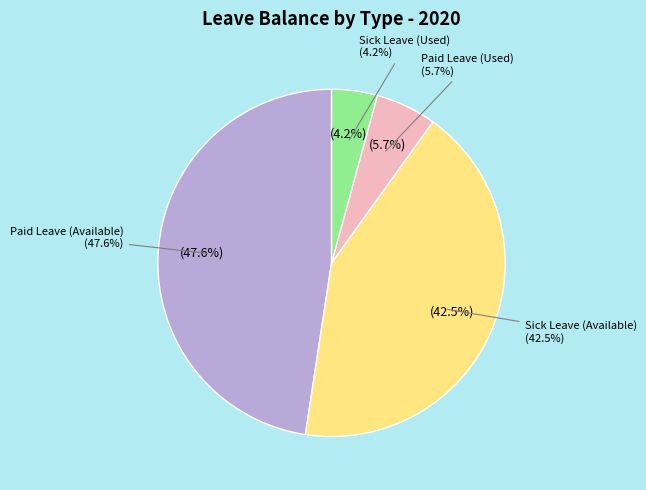

The Maternity/Paternity Leave slice represents 1% of the pie. True or false?

False